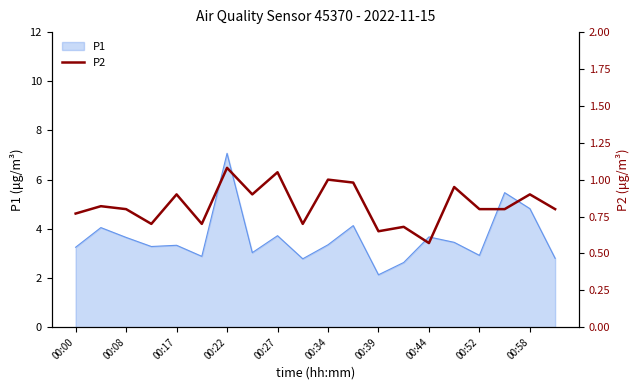

What is the minimum value shown in the chart?

0.6